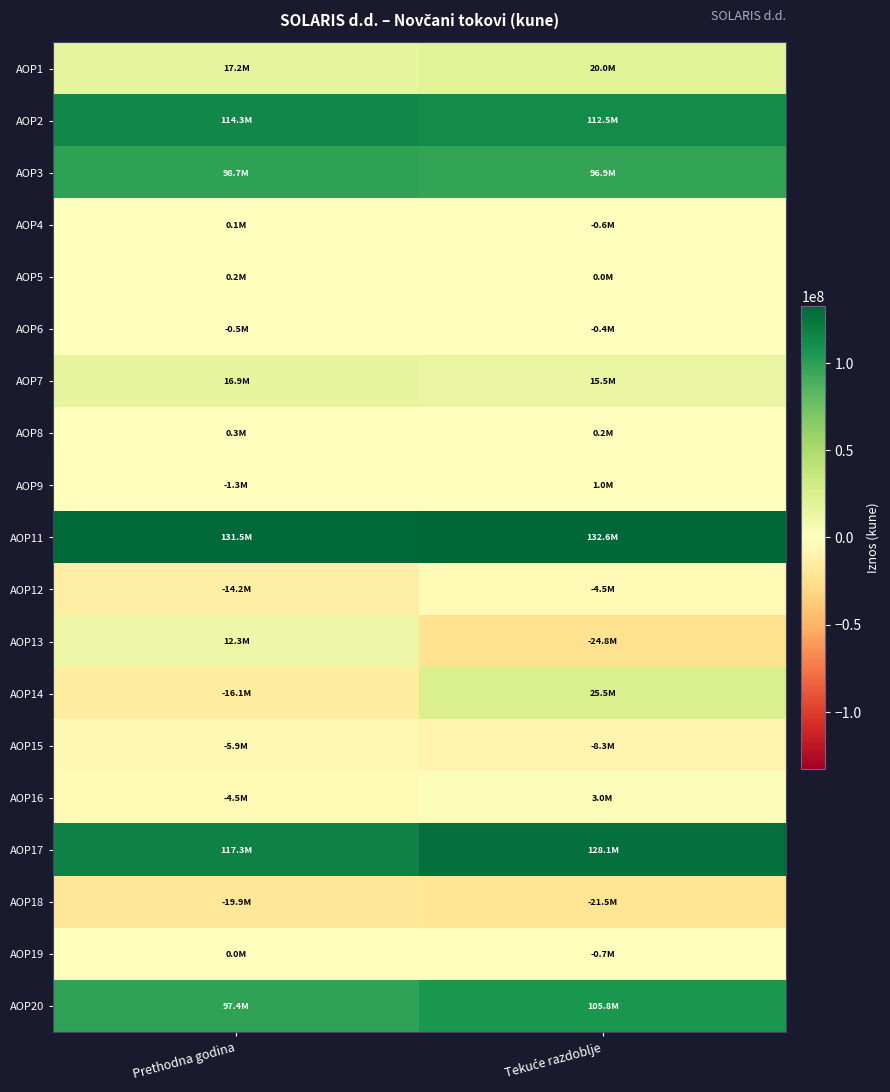

Which series has the largest total across all categories?

AOP11